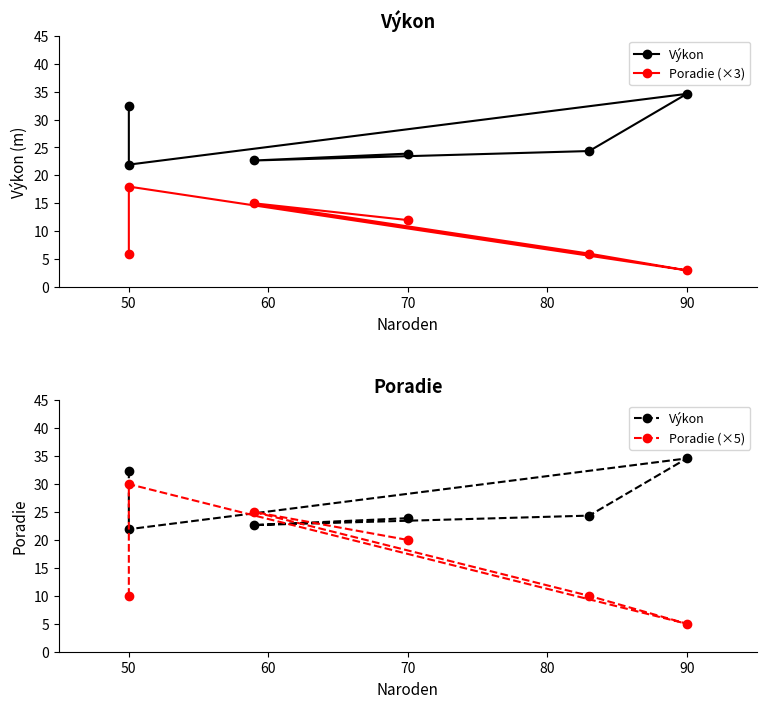

Is it true that Výkon equals 21.9 at 50?

True